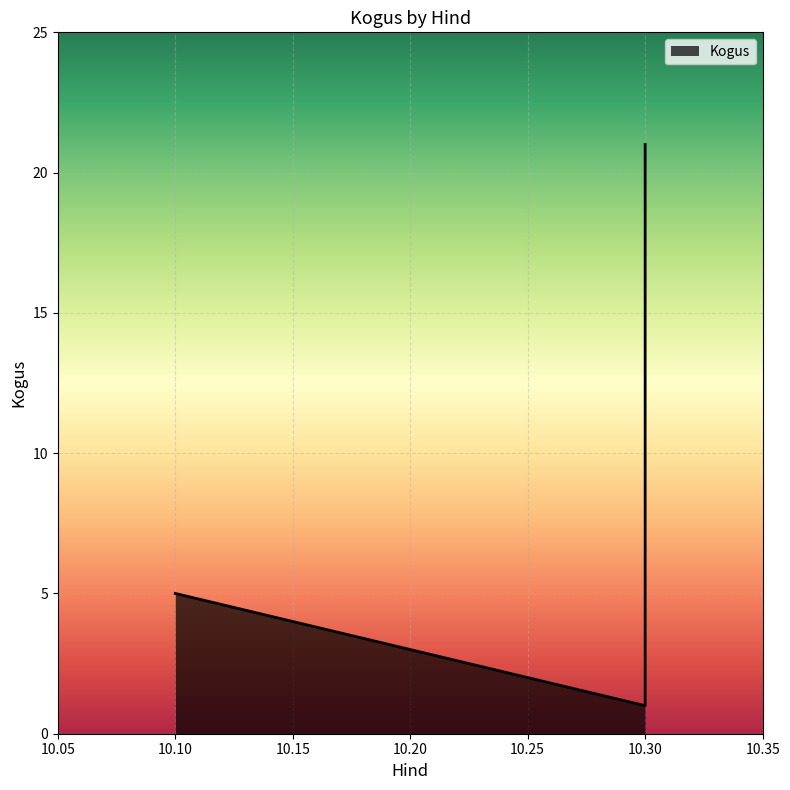

What is the smallest value displayed?

1